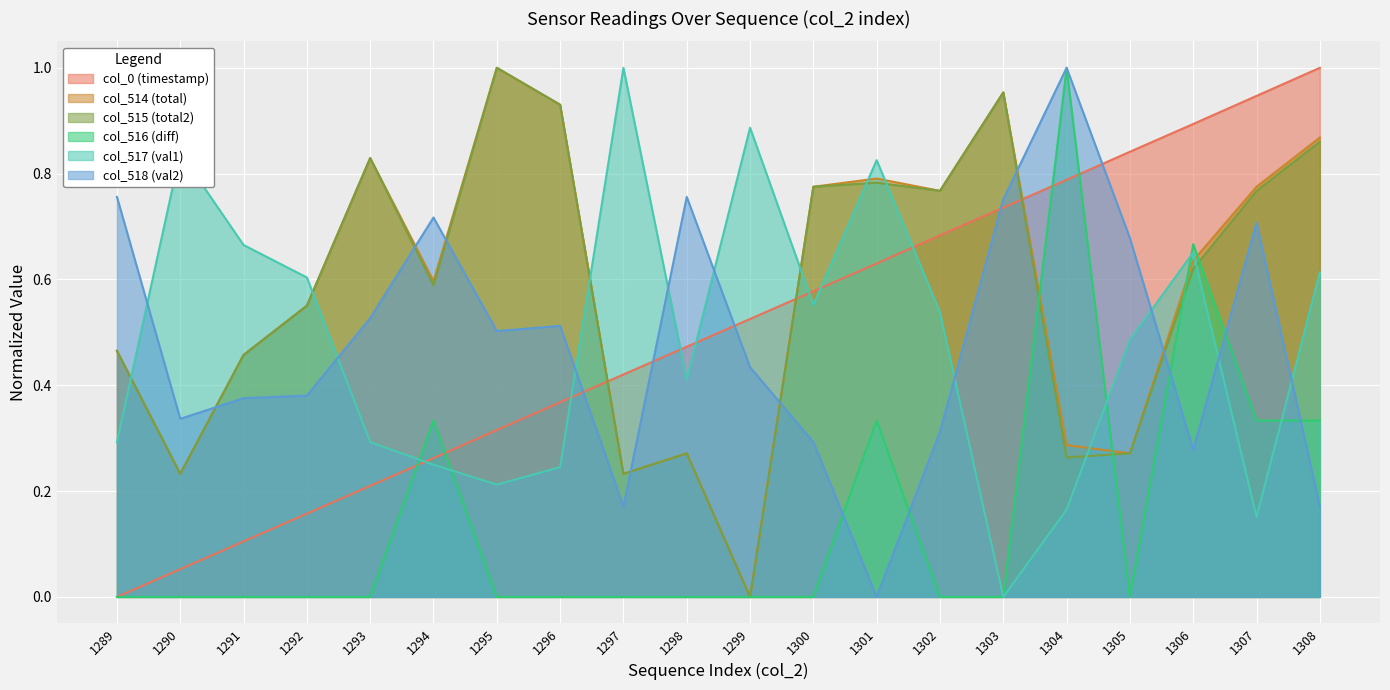

Which has a higher value, 1301 or 1305?

1305